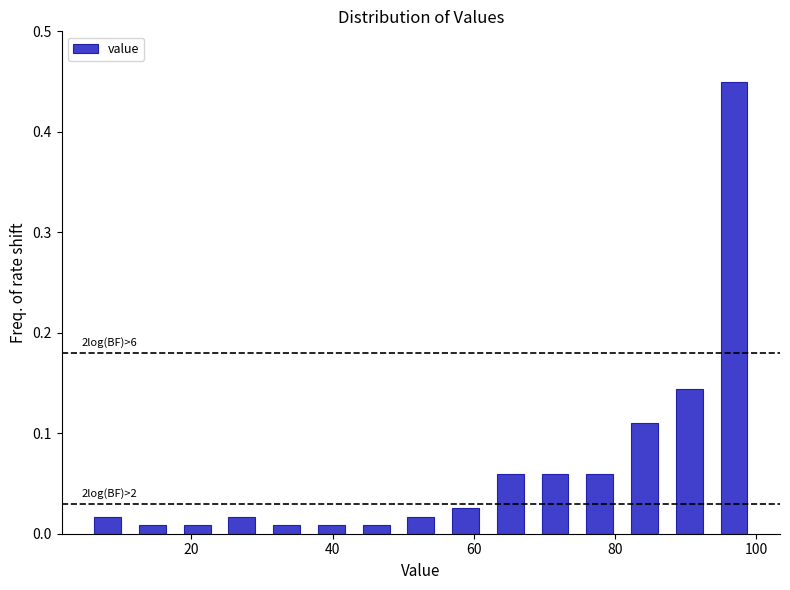

Around what value on the x-axis is the tallest bar? Give the approximate position of its centre, as read against the axis.

96